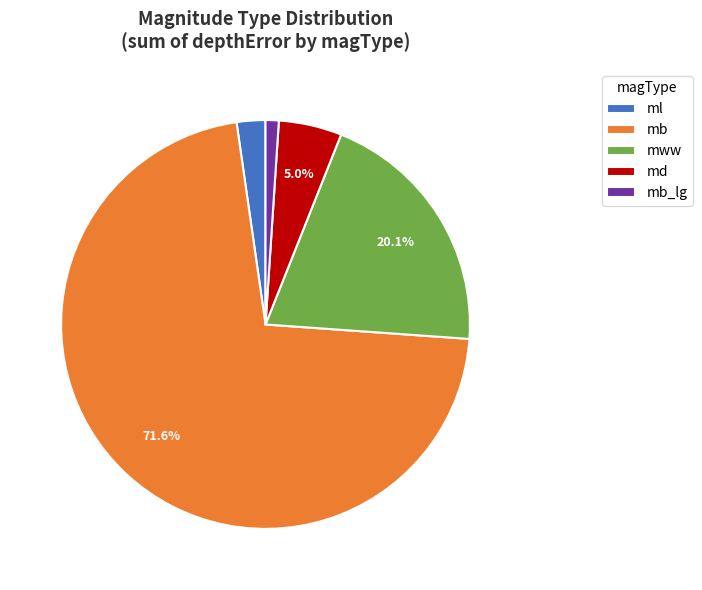

What portion of the pie excludes mww?

79.9%